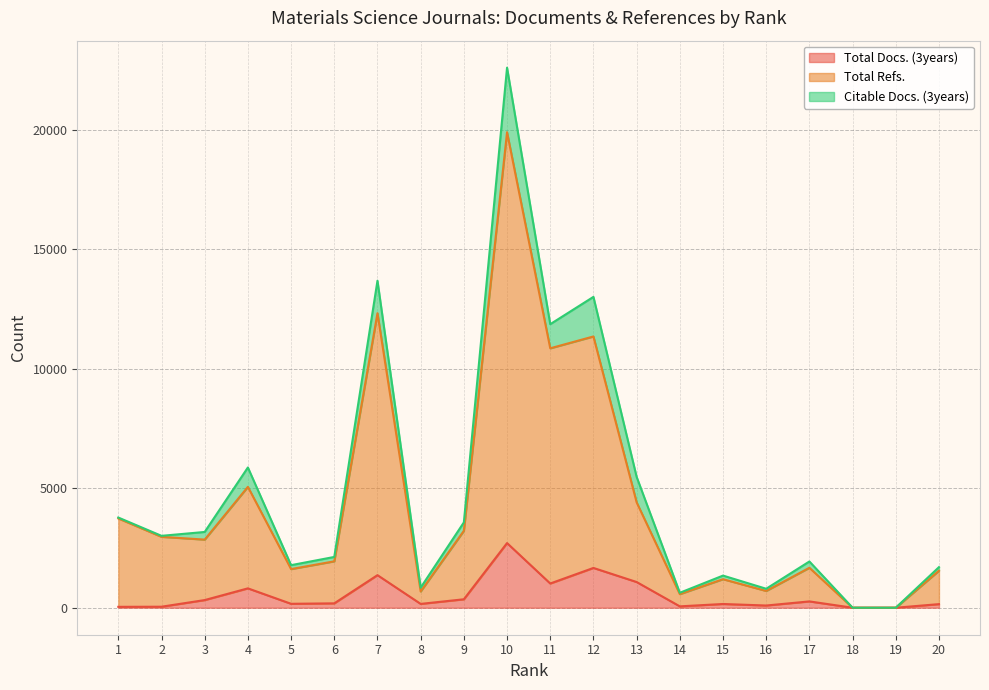

What is the difference between the maximum and minimum values in the Total Refs. series?

19889